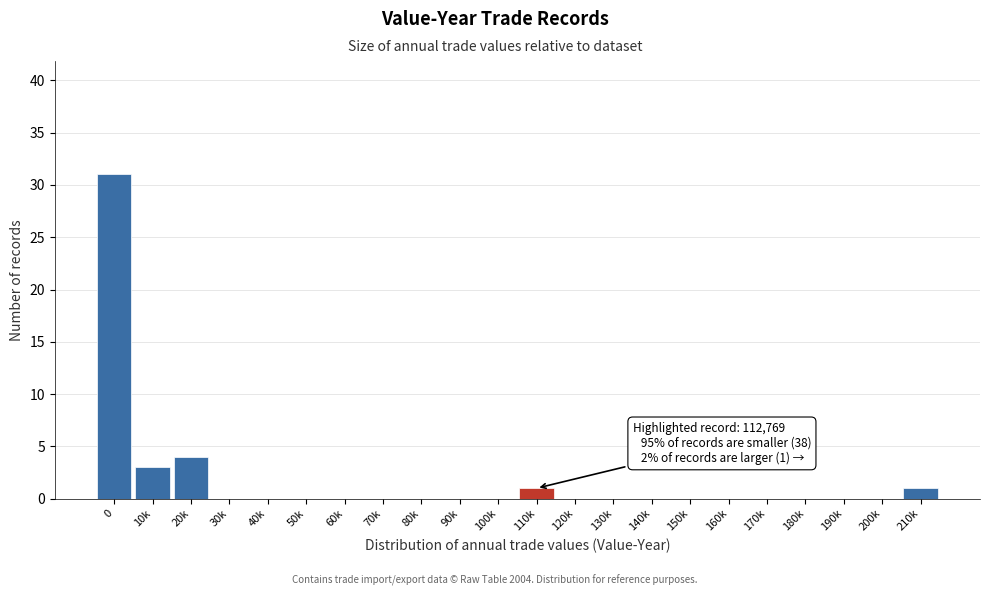

Reading left to right, transcribe all the data shown in this chart.

0=31	10k=3	20k=4	30k=0	40k=0	50k=0	60k=0	70k=0	80k=0	90k=0	100k=0	110k=1	120k=0	130k=0	140k=0	150k=0	160k=0	170k=0	180k=0	190k=0	200k=0	210k=1